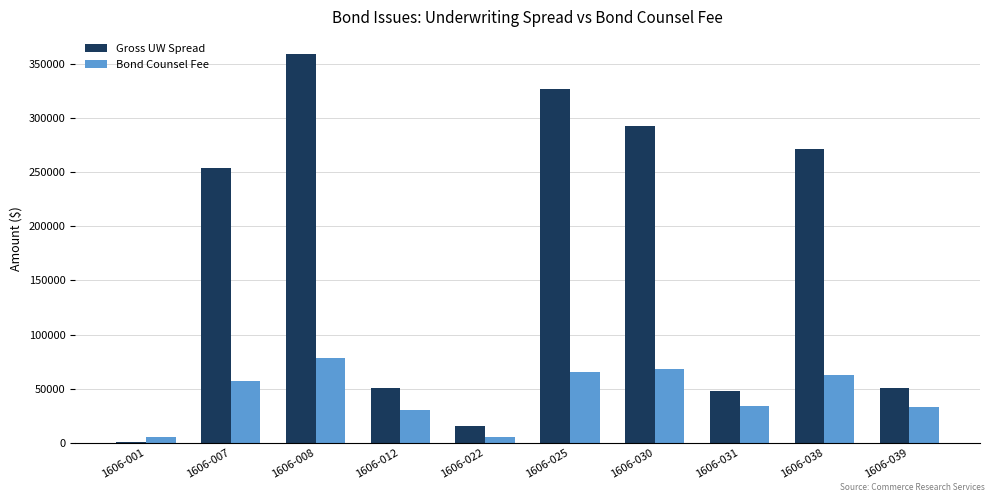

Which category has the lowest value in the Gross UW Spread series?

1606-001